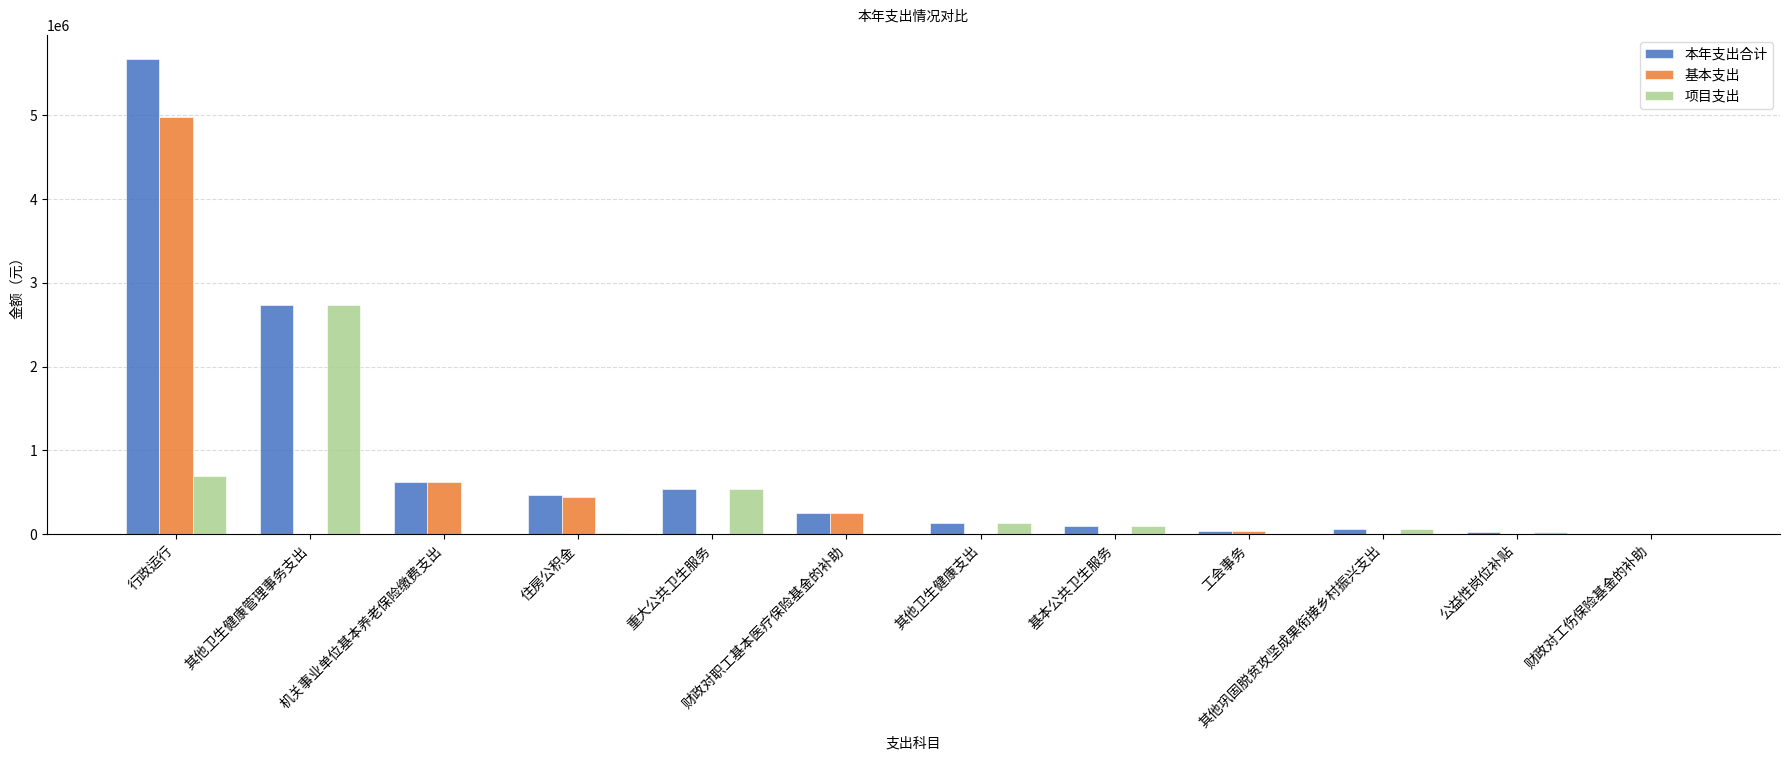

Where is 项目支出 nearest to the value 1370495?

行政运行